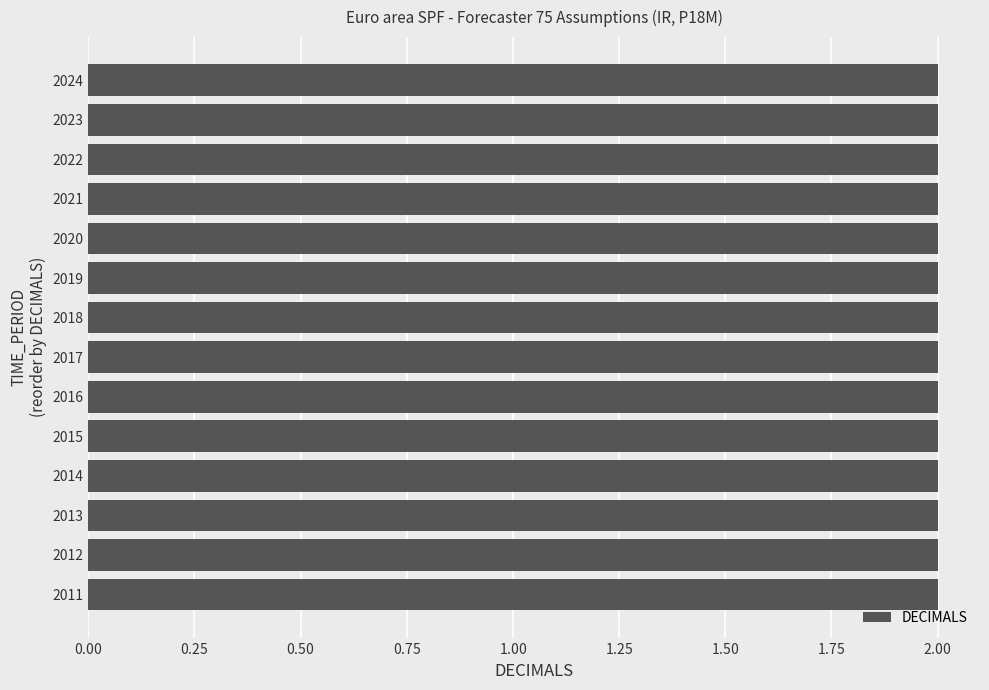

List the labels in order of DECIMALS value, largest first.

2011, 2012, 2013, 2014, 2015, 2016, 2017, 2018, 2019, 2020, 2021, 2022, 2023, 2024